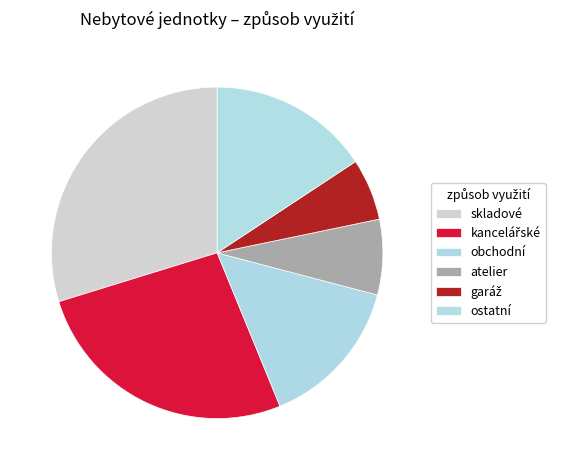

Count the number of slices in the pie.

6